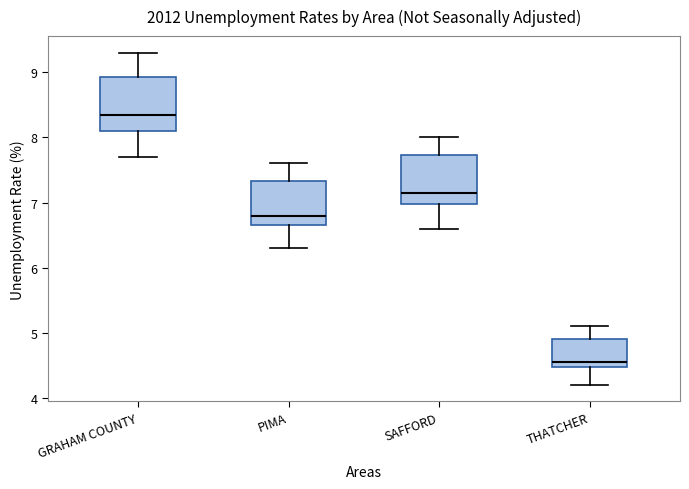

Reading left to right, read every box against the y-axis: the position of its median line, the range the box covers, and the ends of its whiskers. The values are not printed on the chart, so give them approximately, as read against the axis.

GRAHAM COUNTY: median 8.4, box 8.1 to 8.9, whiskers 7.7 to 9.3
PIMA: median 6.8, box 6.7 to 7.3, whiskers 6.3 to 7.6
SAFFORD: median 7.2, box 7.0 to 7.7, whiskers 6.6 to 8.0
THATCHER: median 4.6, box 4.5 to 4.9, whiskers 4.2 to 5.1